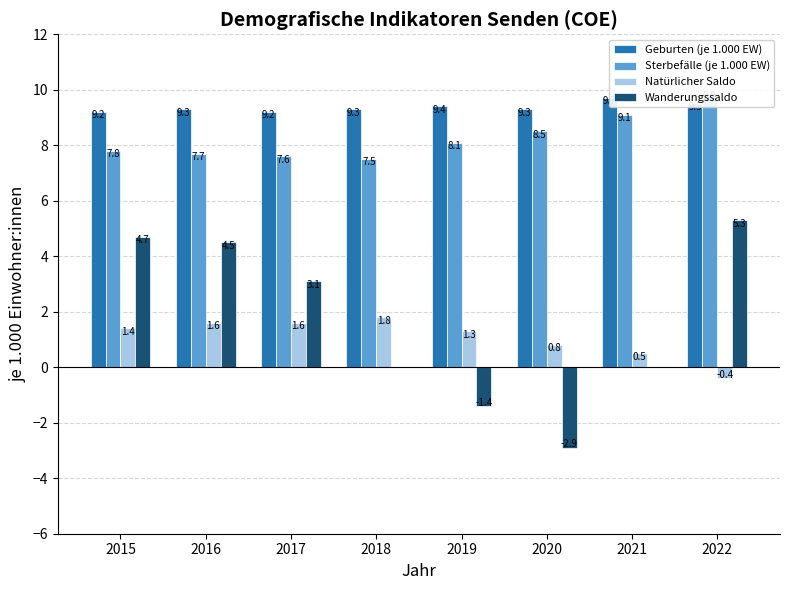

What is the value of the Wanderungssaldo bar at the 8th from the left?

5.3